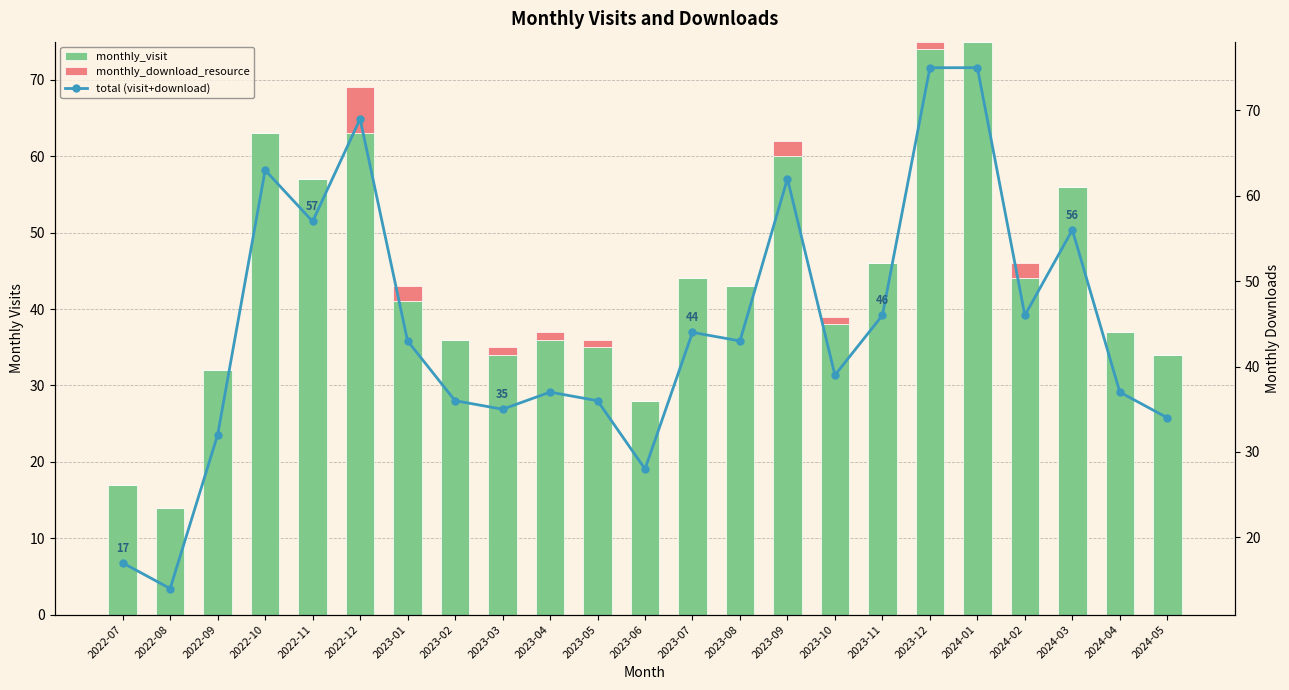

Which series changed the most between 2022-07 and 2022-08?

monthly_visit